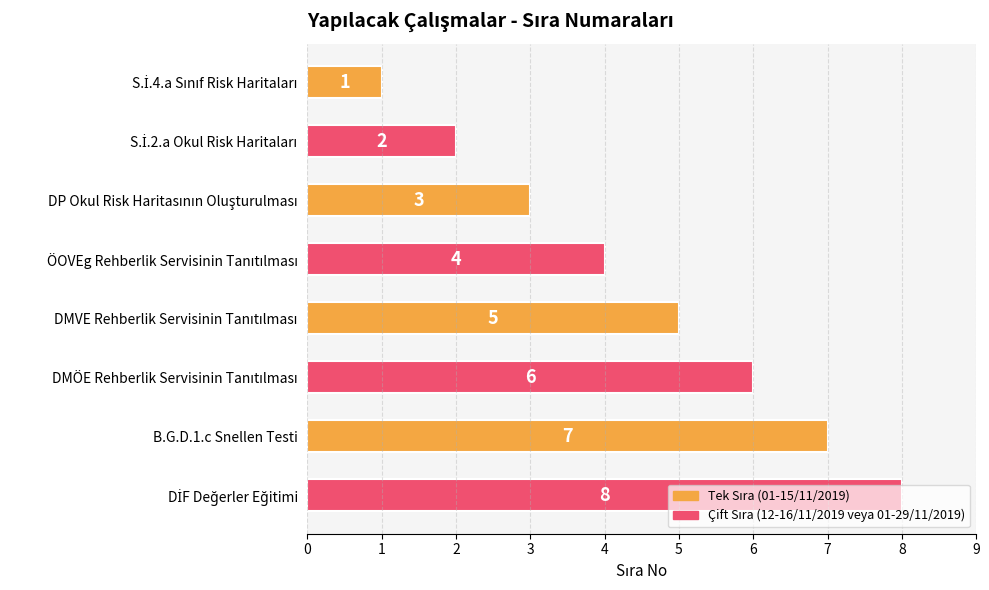

Are the bars grouped side by side (vs. stacked)?

No